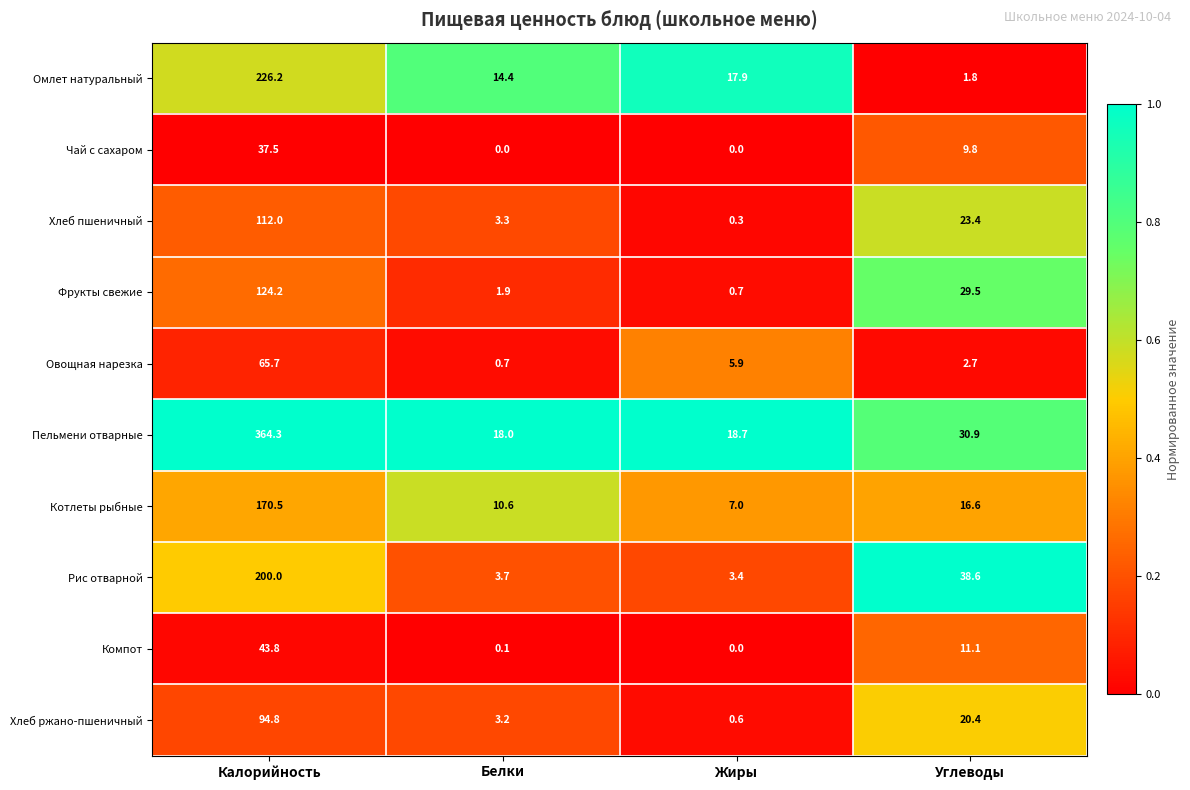

Between Белки and Жиры, which series saw the biggest shift?

Овощная нарезка